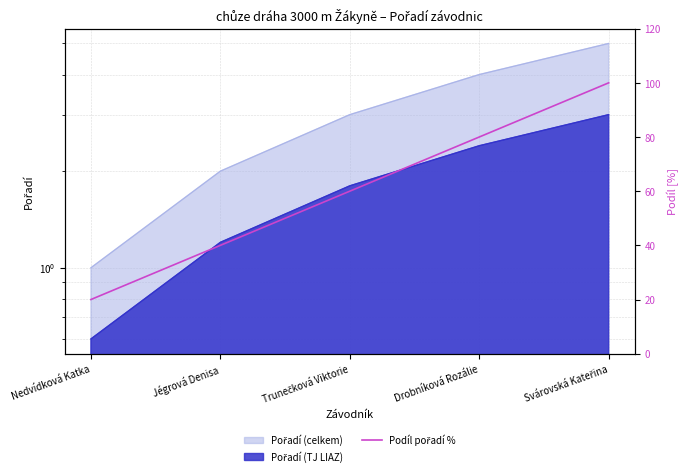

List the labels in order of value, smallest first.

Nedvídková Katka, Jégrová Denisa, Trunečková Viktorie, Drobníková Rozálie, Svárovská Kateřina